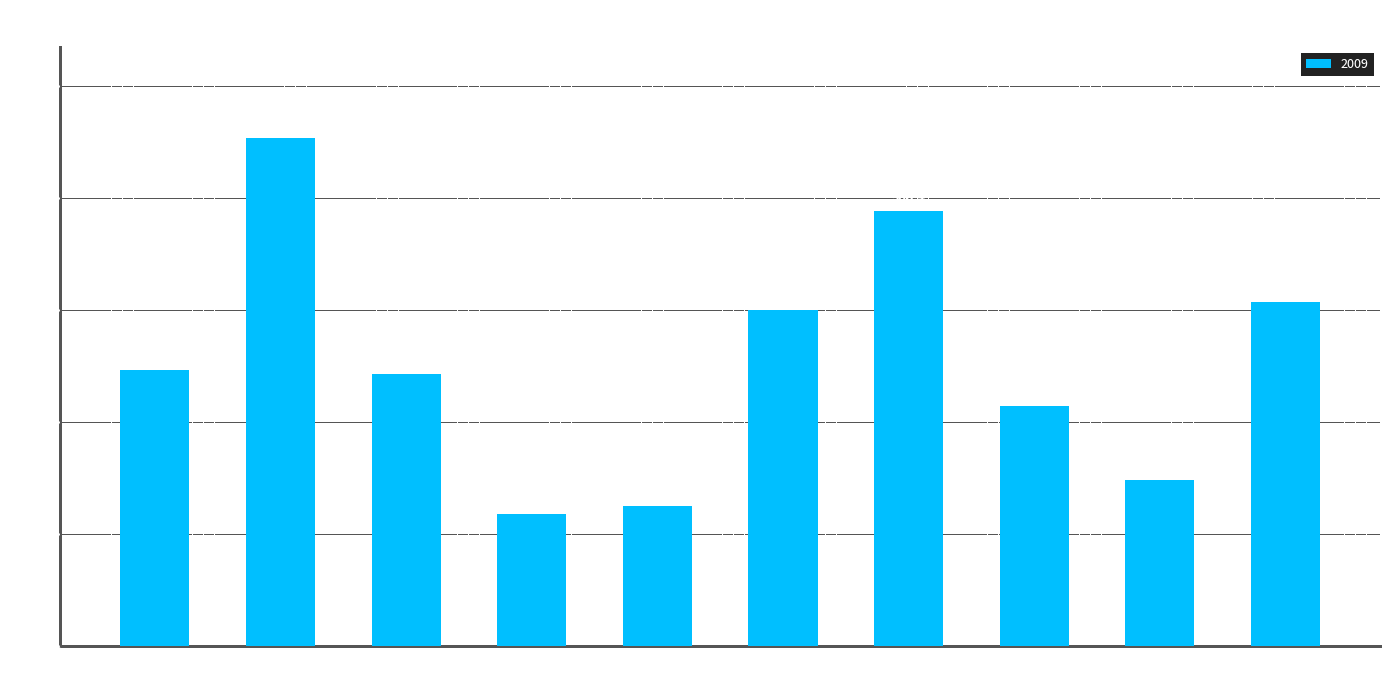

The chart shows a value of 431.2 at Джалал-Абадская
область. True or false?

False